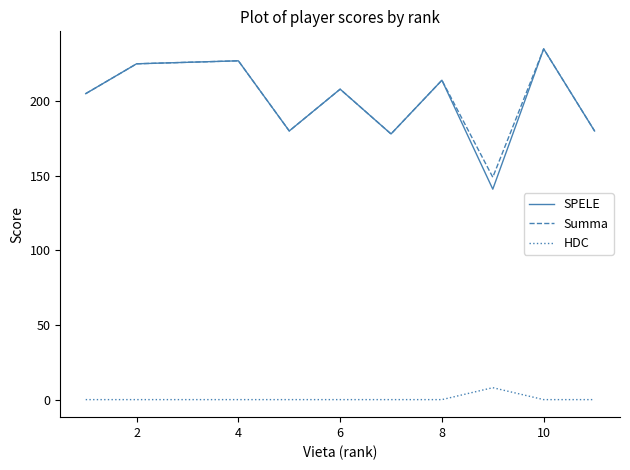

What is the minimum value for SPELE?

141